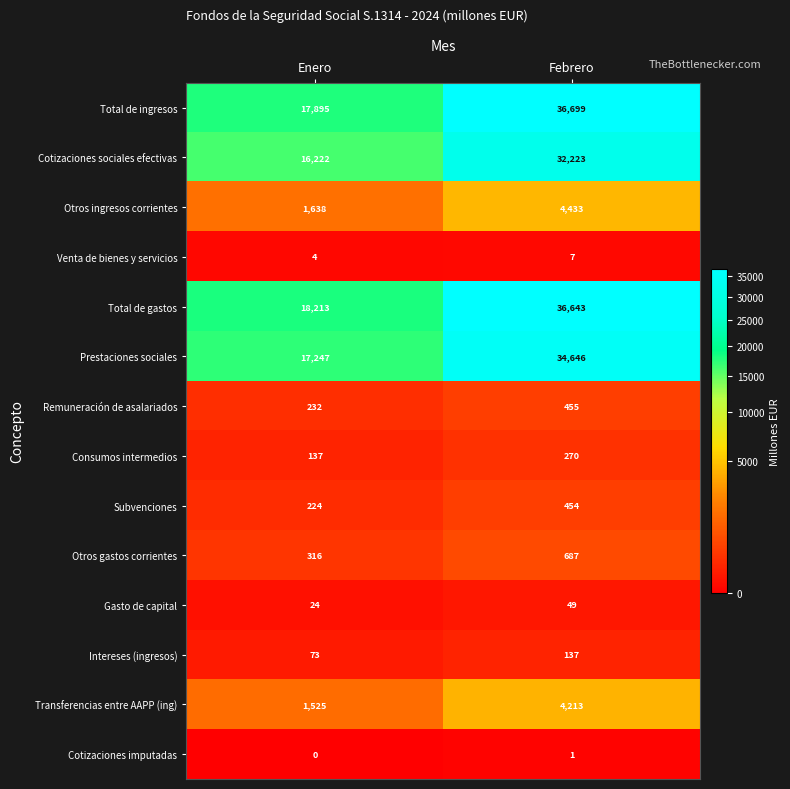

What is the spread (max minus min) of values at Enero?

18213